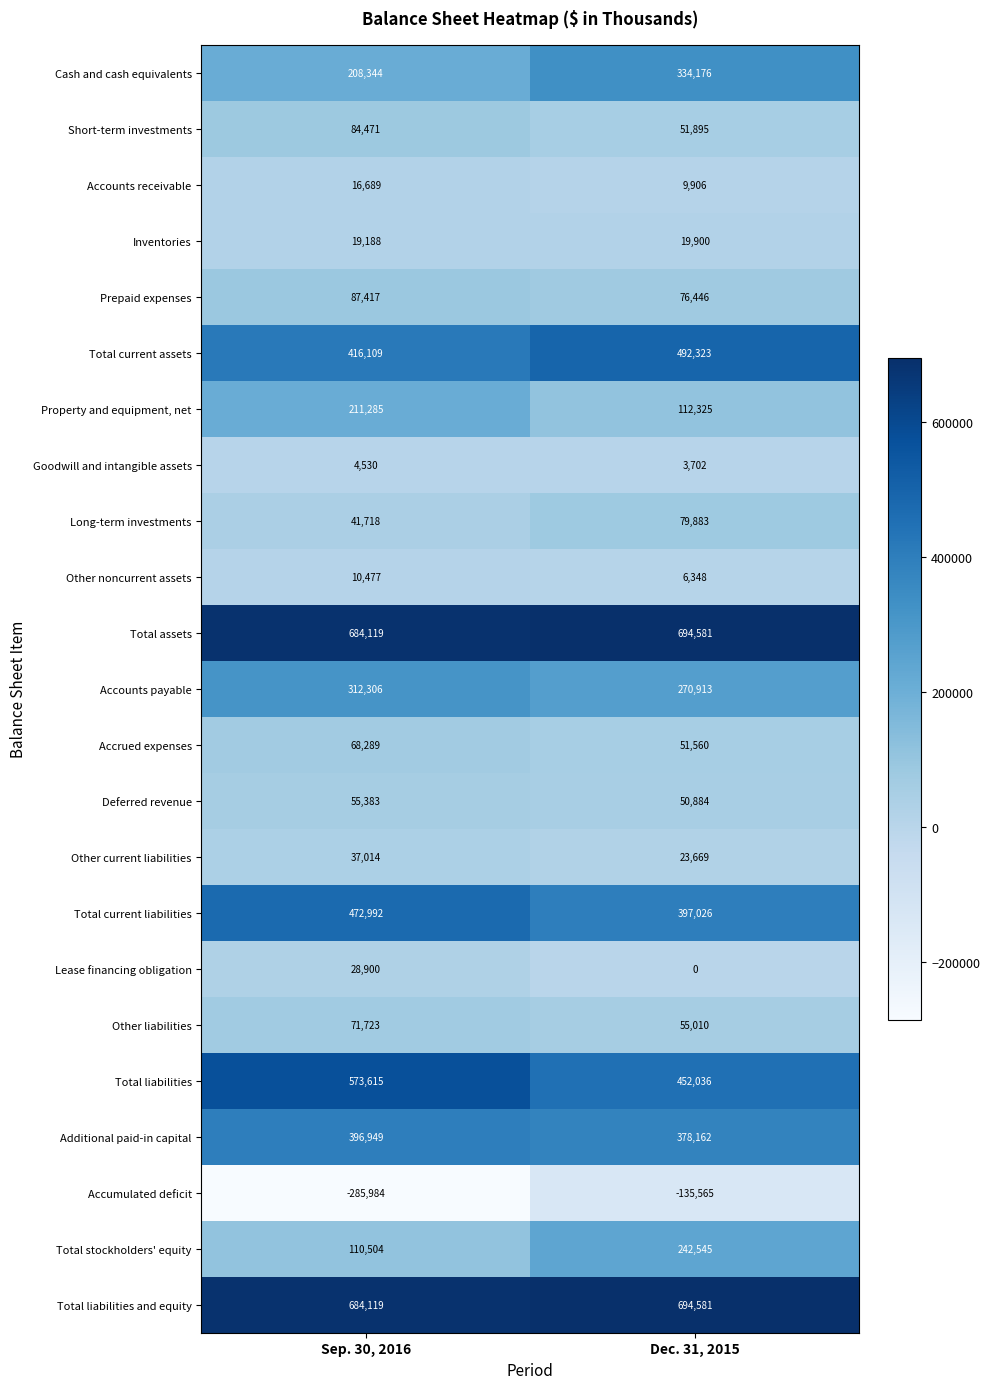

What is the sum of all Inventories values?

39088